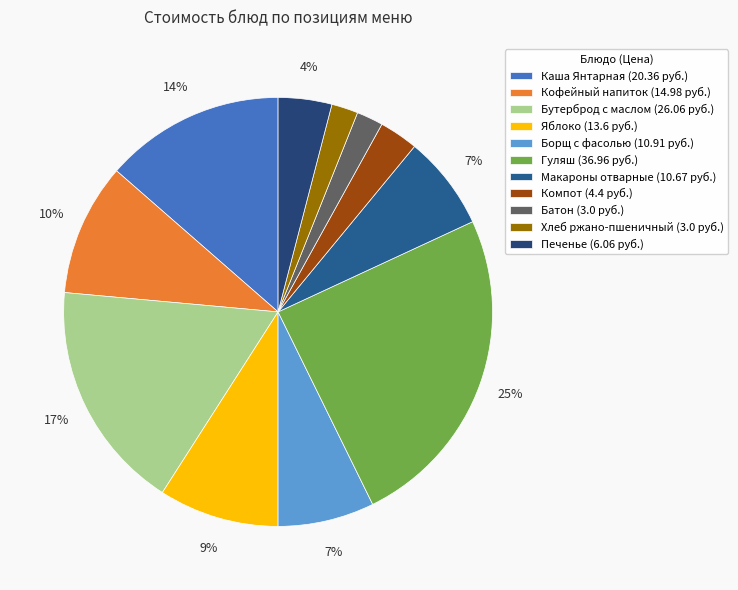

To the nearest percent, what is the average slice percentage?

9%